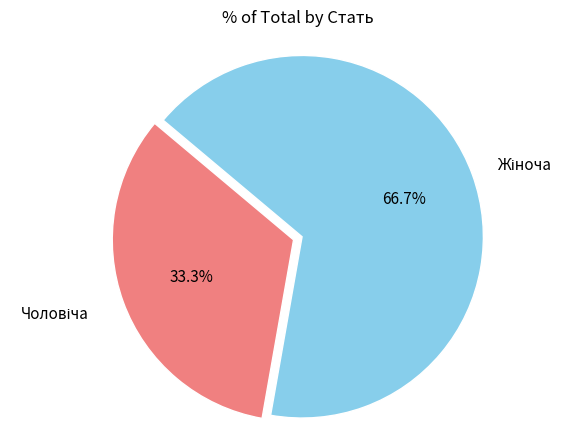

Does any single category account for the majority?

Yes